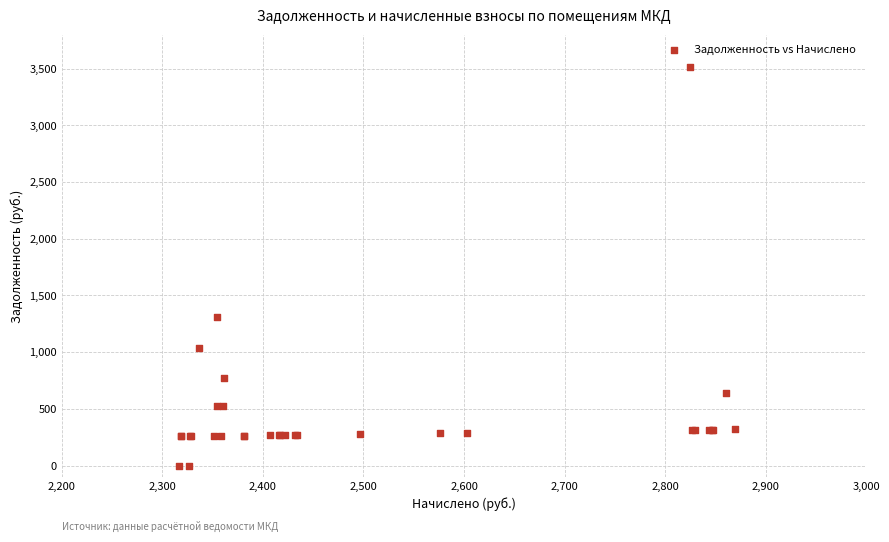

What Y value in the scatter plot is closest to 1755?

1307.8